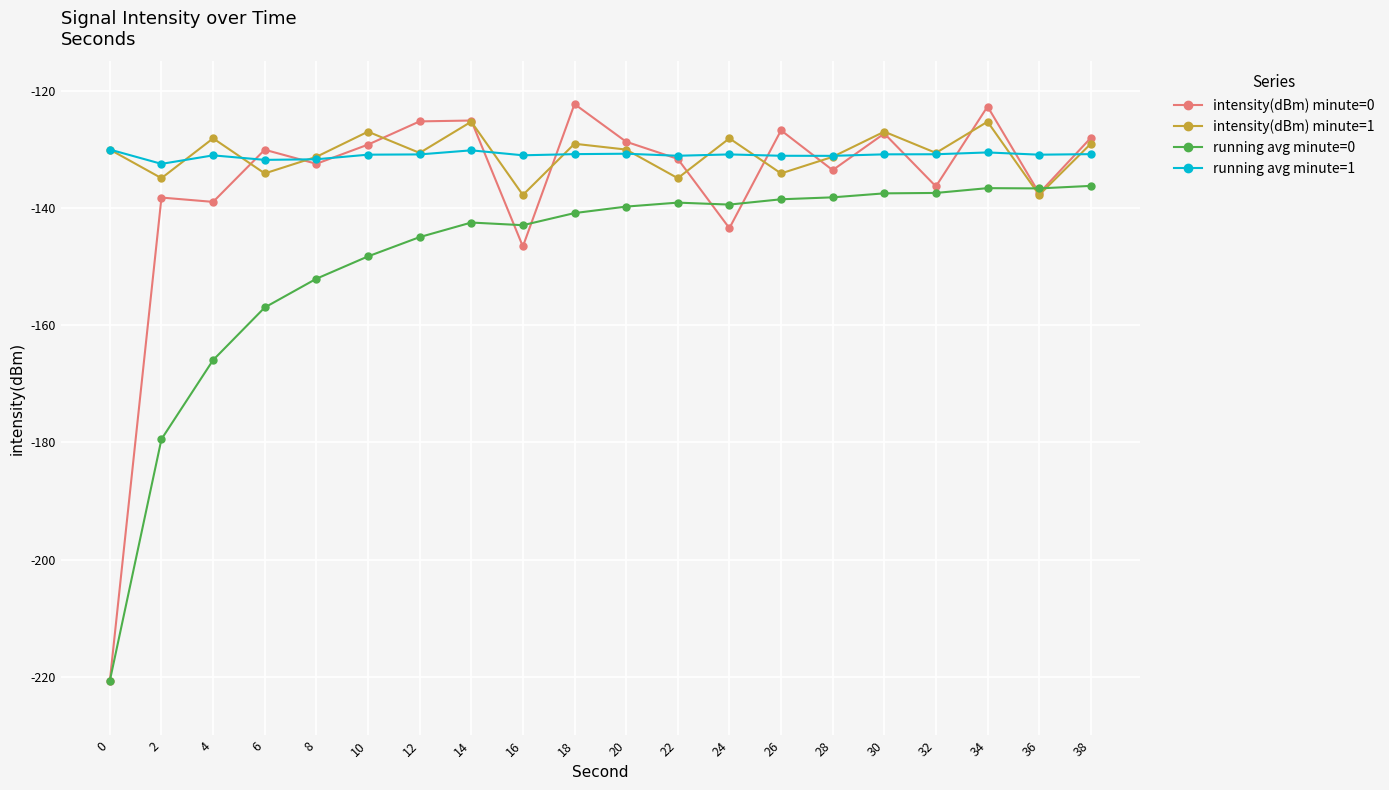

What value does the running avg minute=0 series have at 8?

-152.1